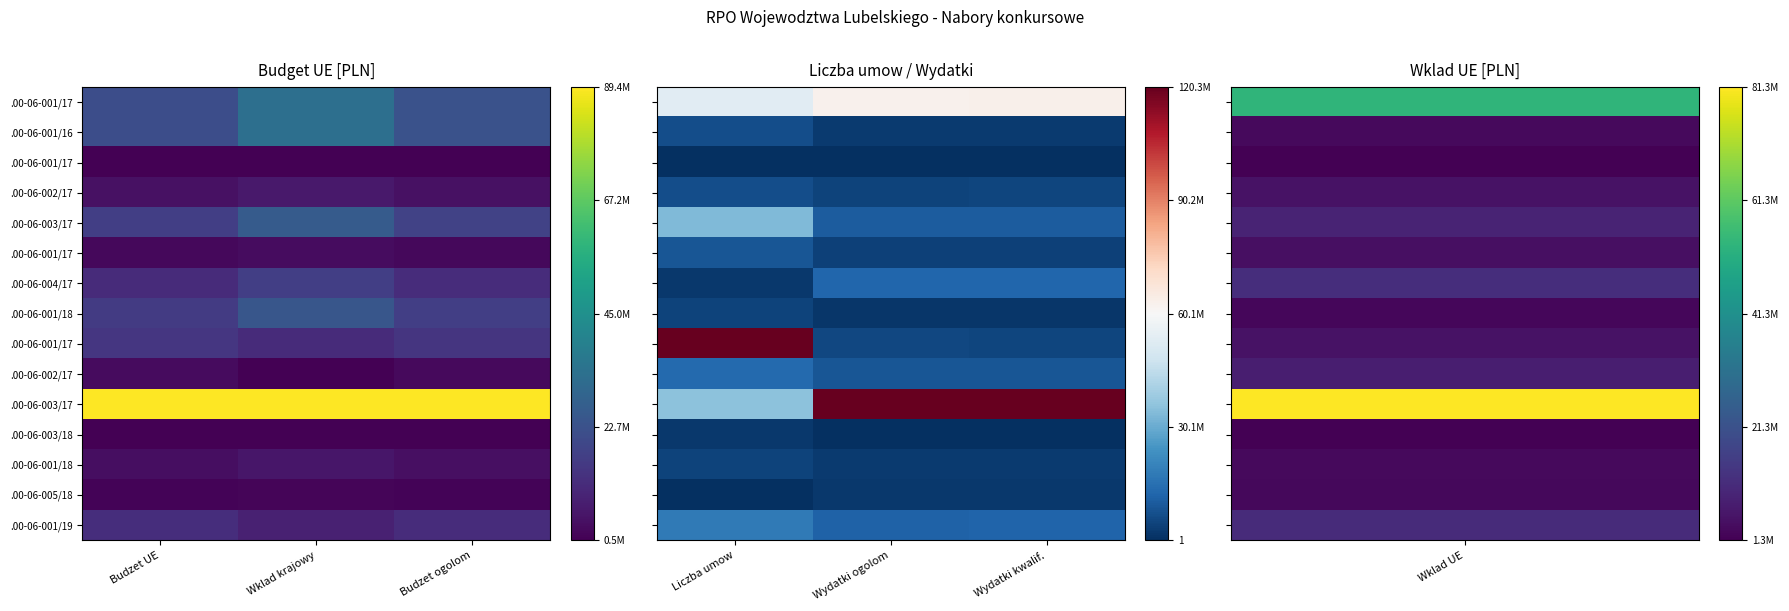

At which category is the sum across all series the highest?

Liczba umow